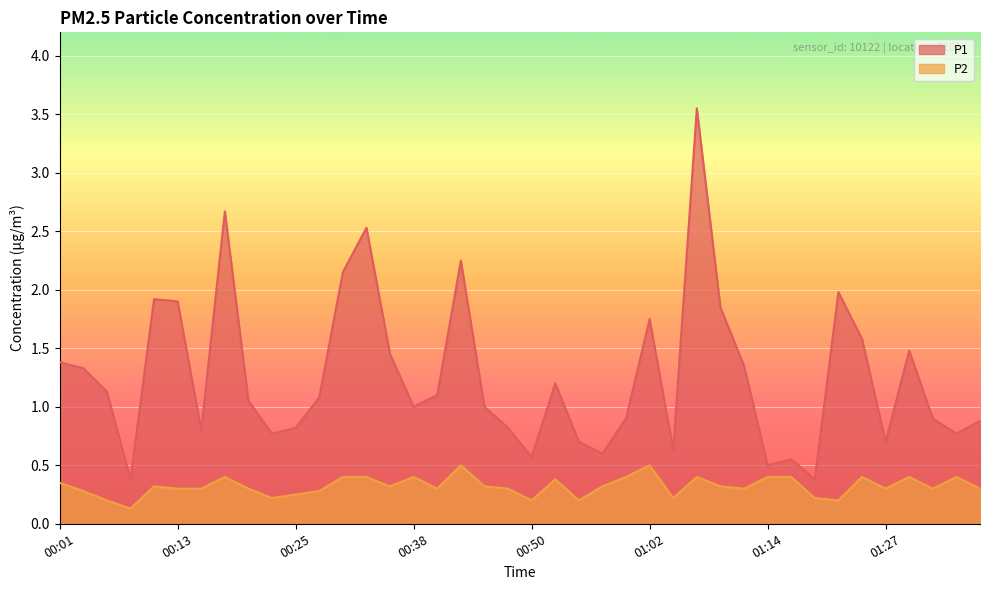

Does the chart display data point markers on the line(s)?

No